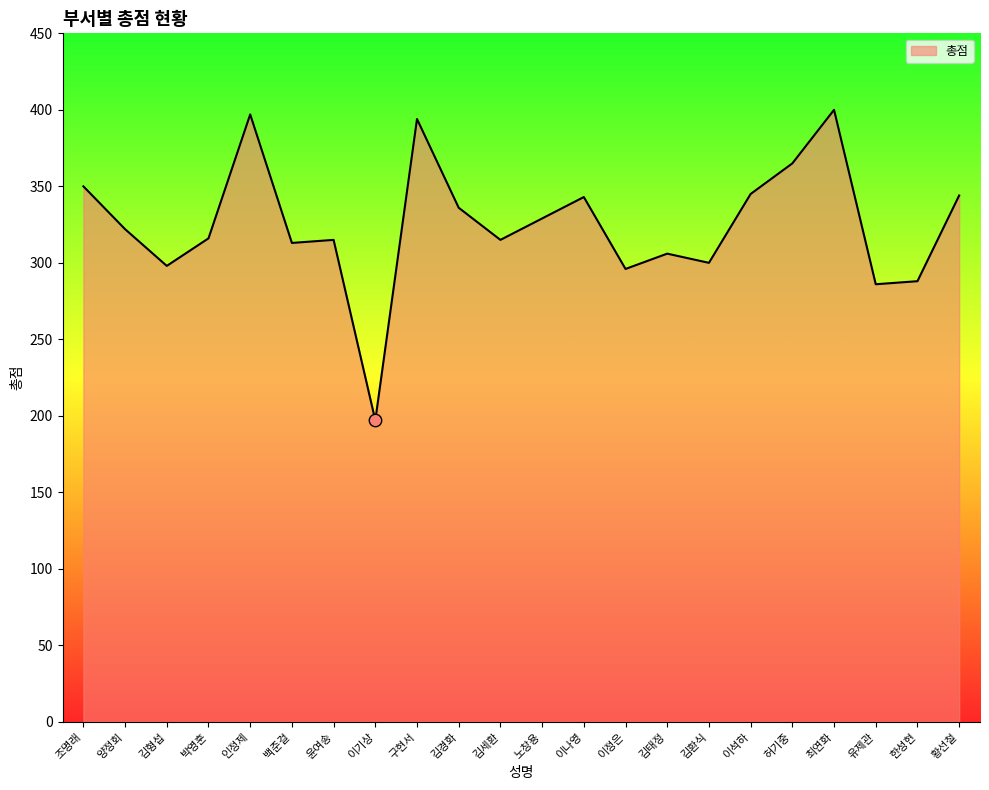

What is the ratio of the value at 김환식 to the value at 노창용?

0.9